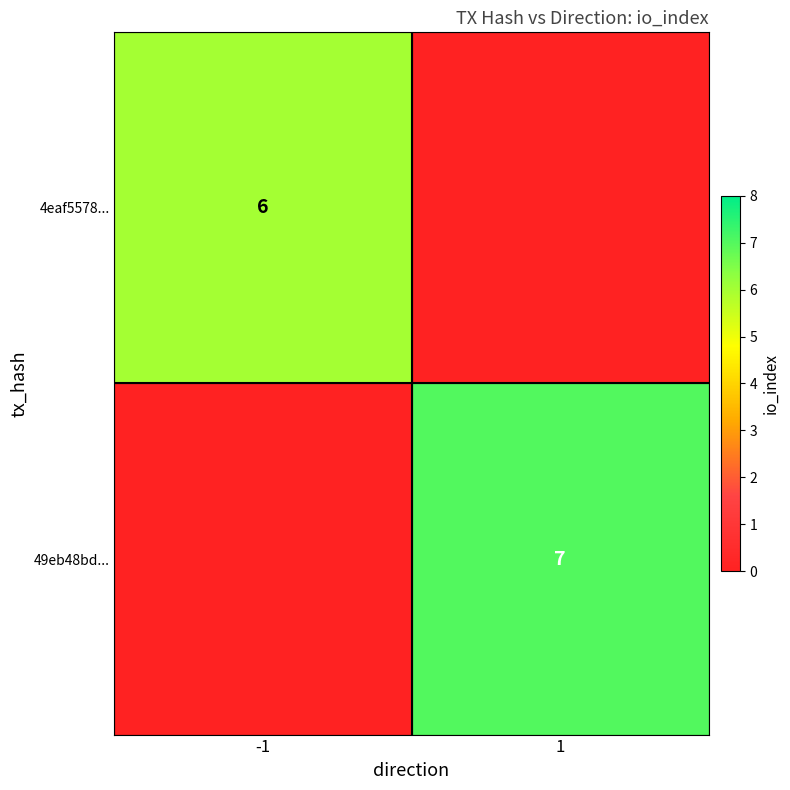

How many series are shown in this chart?

3